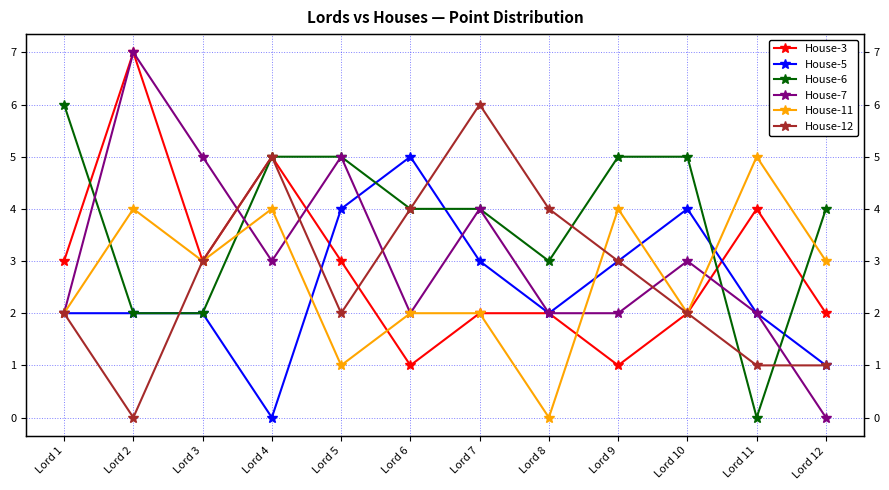

Which series has the largest range (max minus min)?

House-7